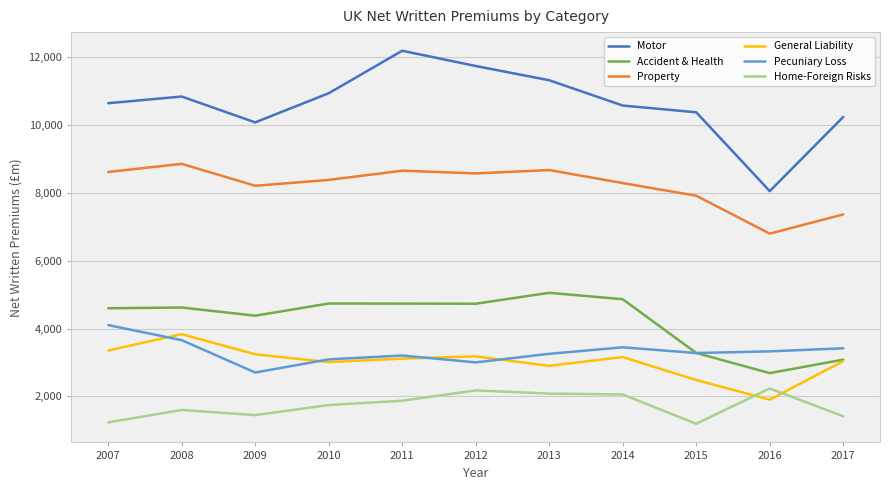

At how many categories does at least one series exceed 5959?

11